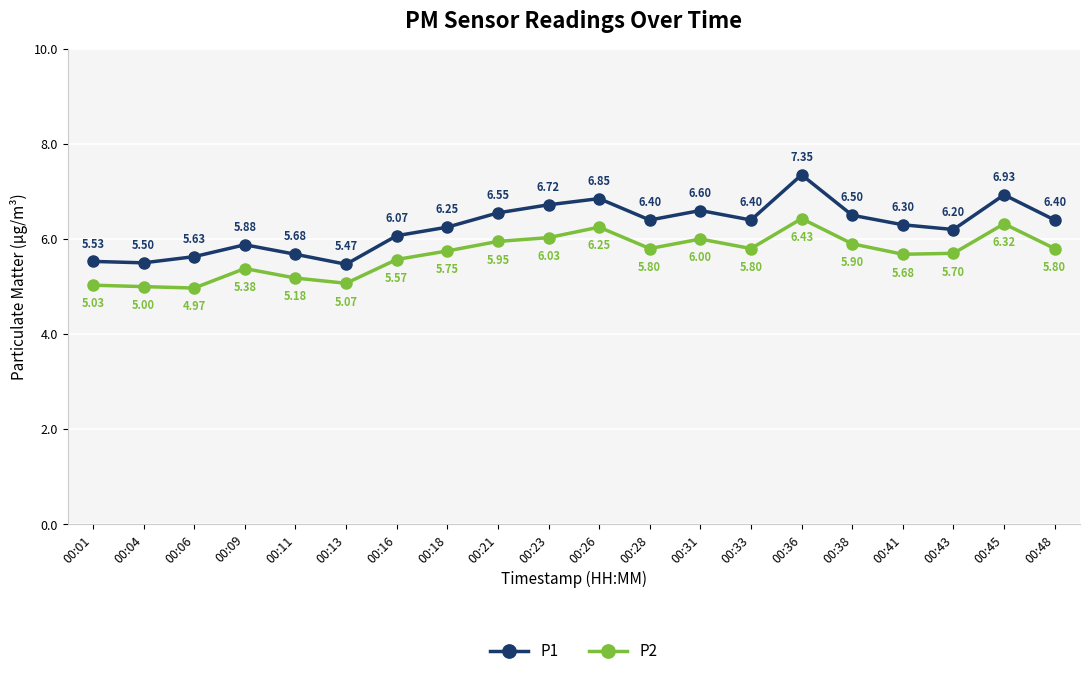

True or false: P1 has a value of 9.8 at 00:11.

False